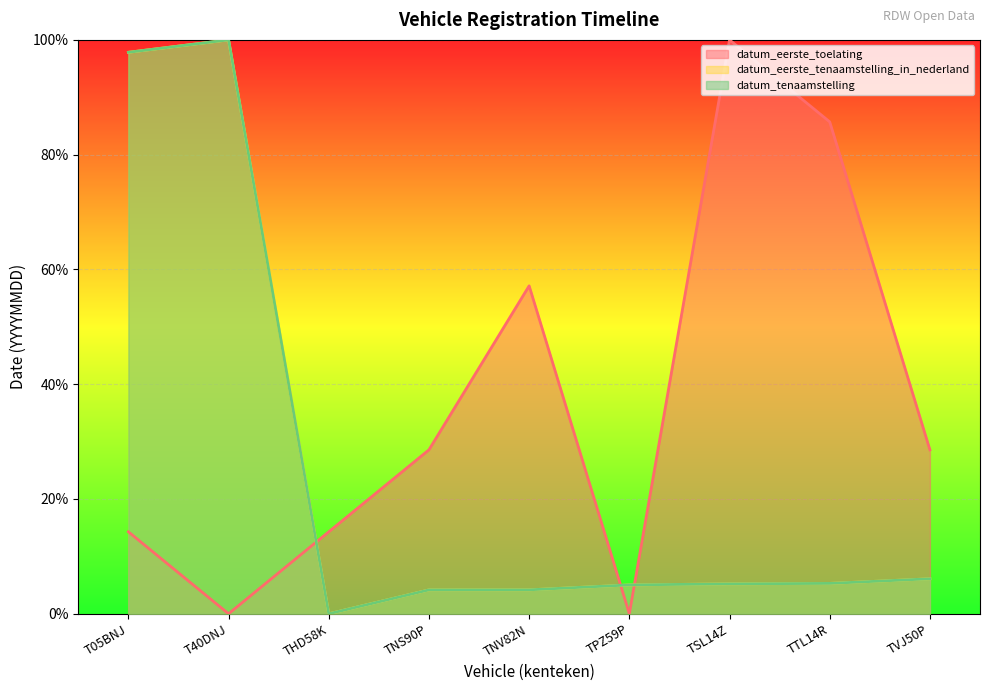

Between which two adjacent categories do datum_eerste_toelating and datum_tenaamstelling first intersect?

T40DNJ and THD58K